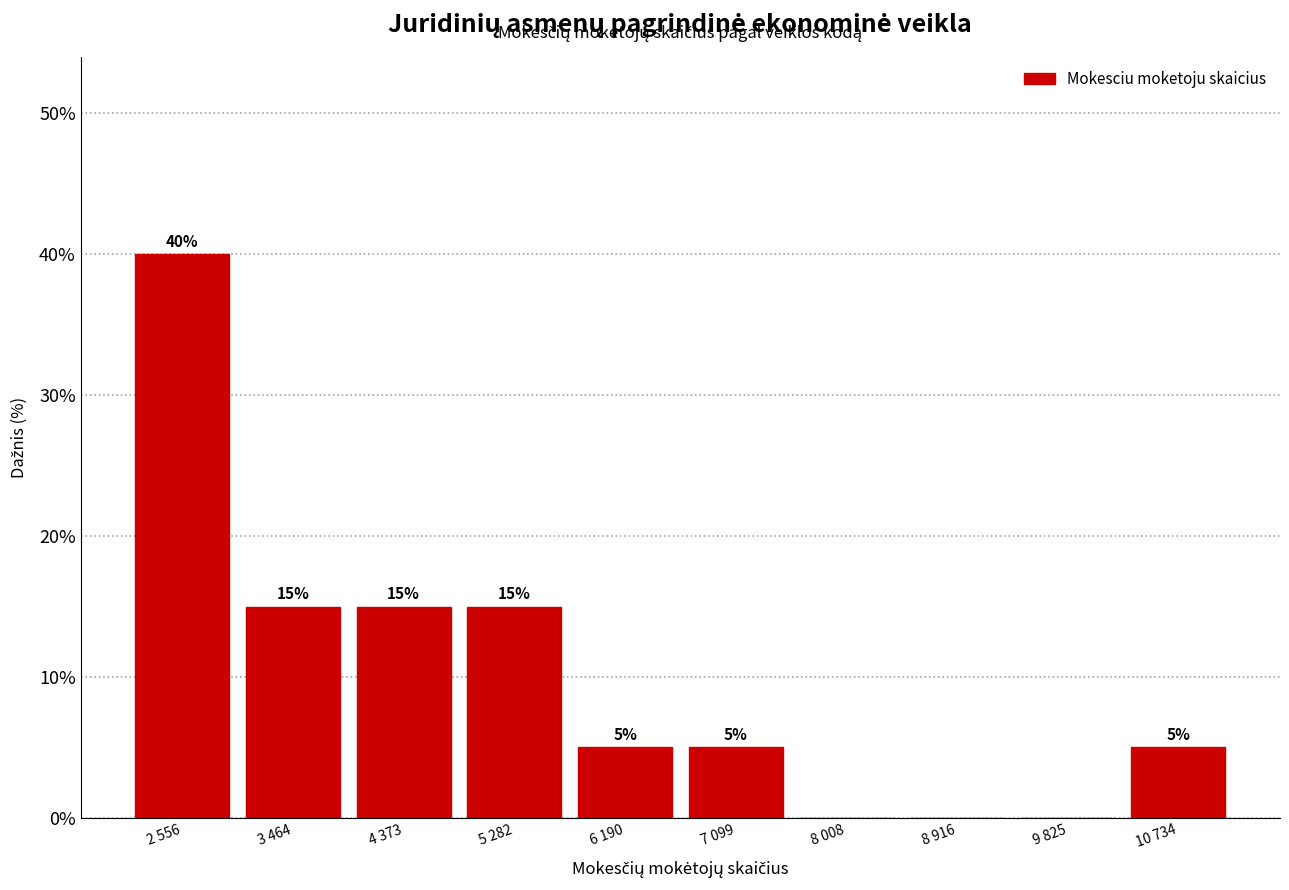

Reading left to right, transcribe all the data shown in this chart.

2 556=40	3 464=15	4 373=15	5 282=15	6 190=5	7 099=5	8 008=0	8 916=0	9 825=0	10 734=5